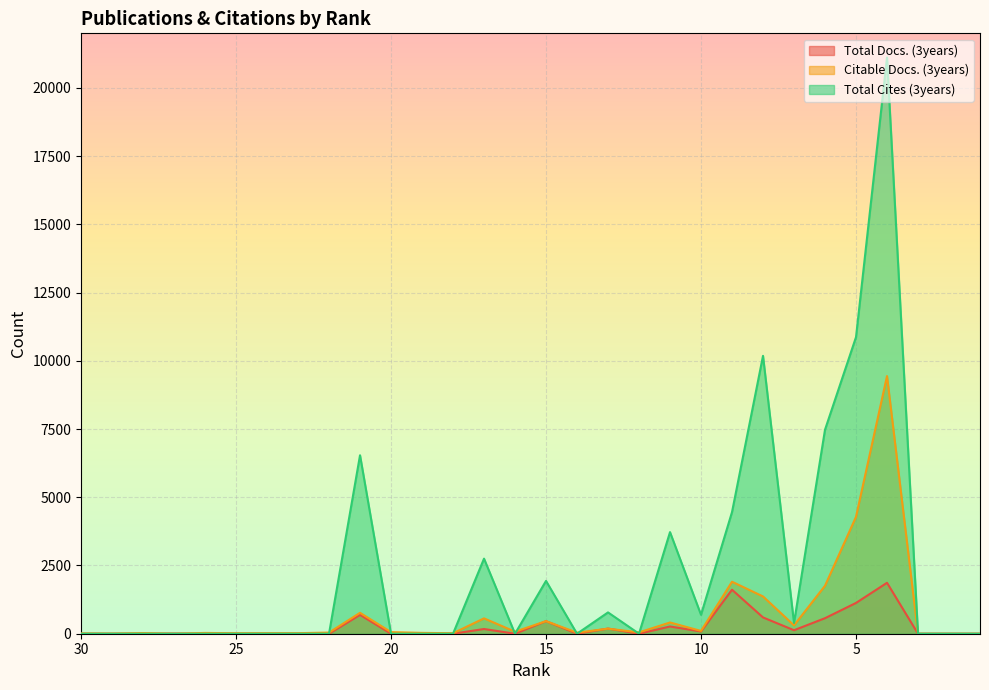

True or false: Citable Docs. (3years) has a value of 184 at 17.

False